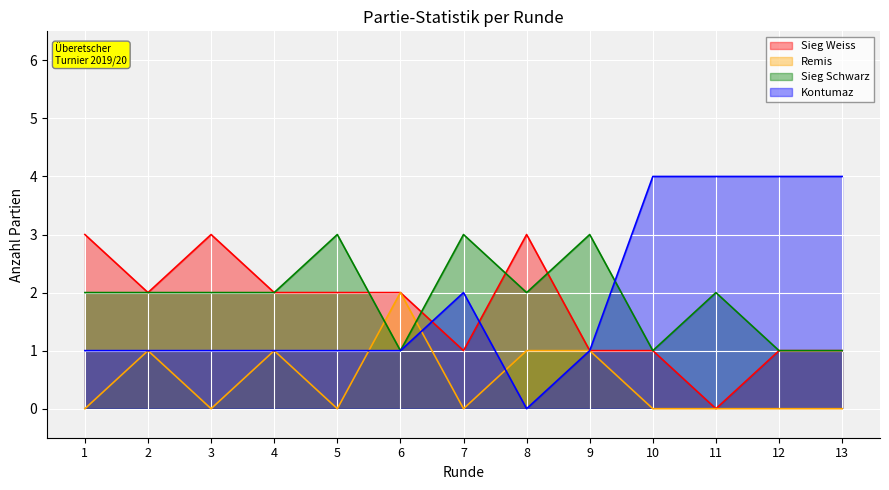

How many values in Sieg Weiss are above zero?

12